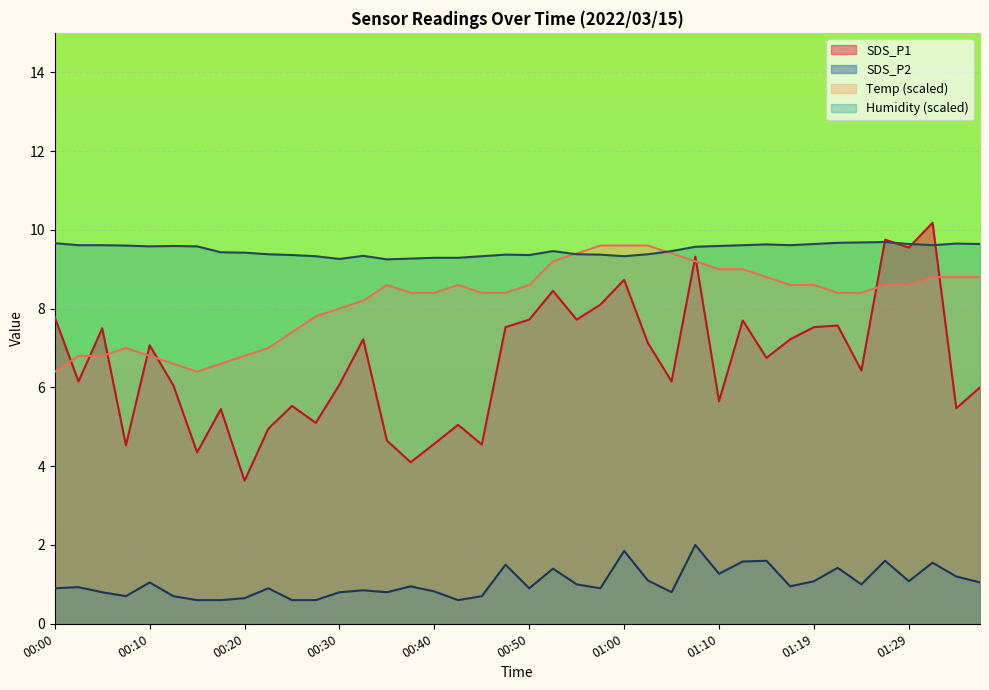

Rank the series by their average value, from lowest to highest.

SDS_P2, SDS_P1, Temp (scaled), Humidity (scaled)